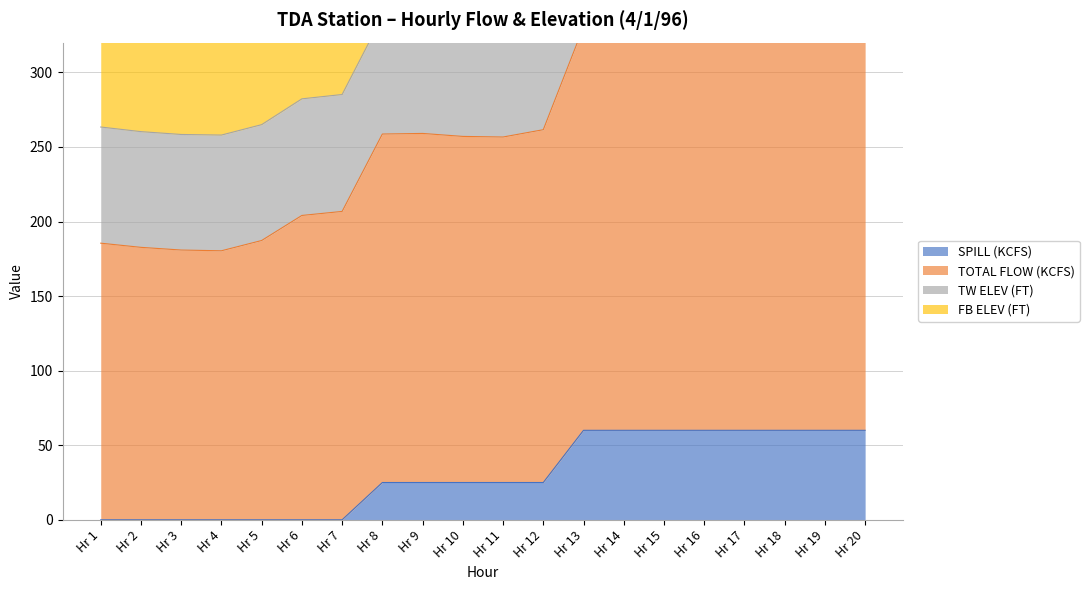

Which series has the largest total across all categories?

TOTAL FLOW (KCFS)